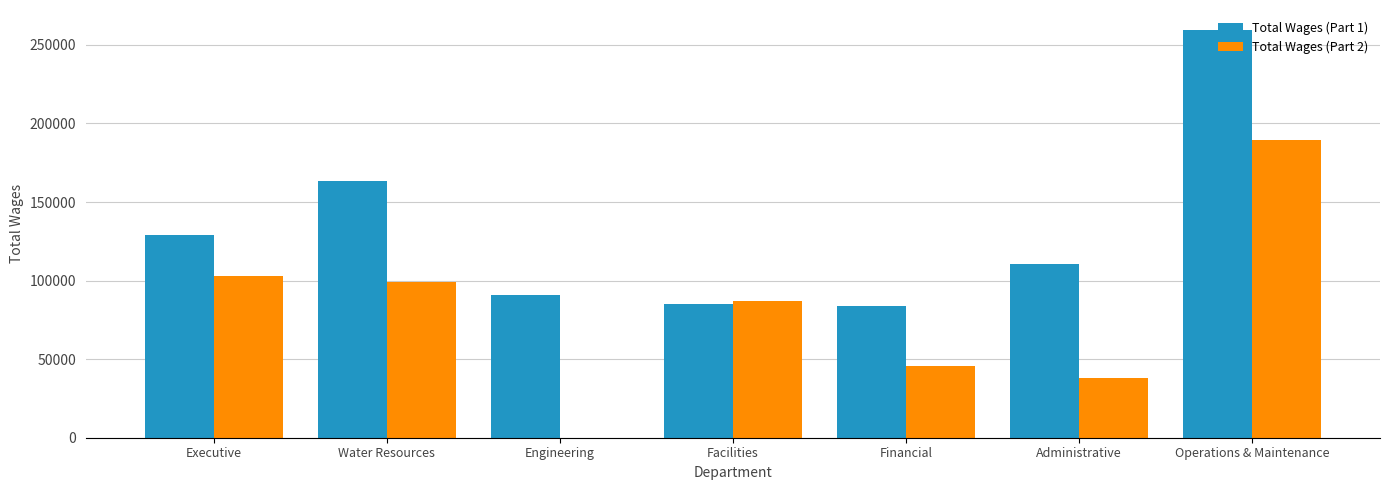

Where does the Total Wages (Part 1) series first go above 110809?

Executive